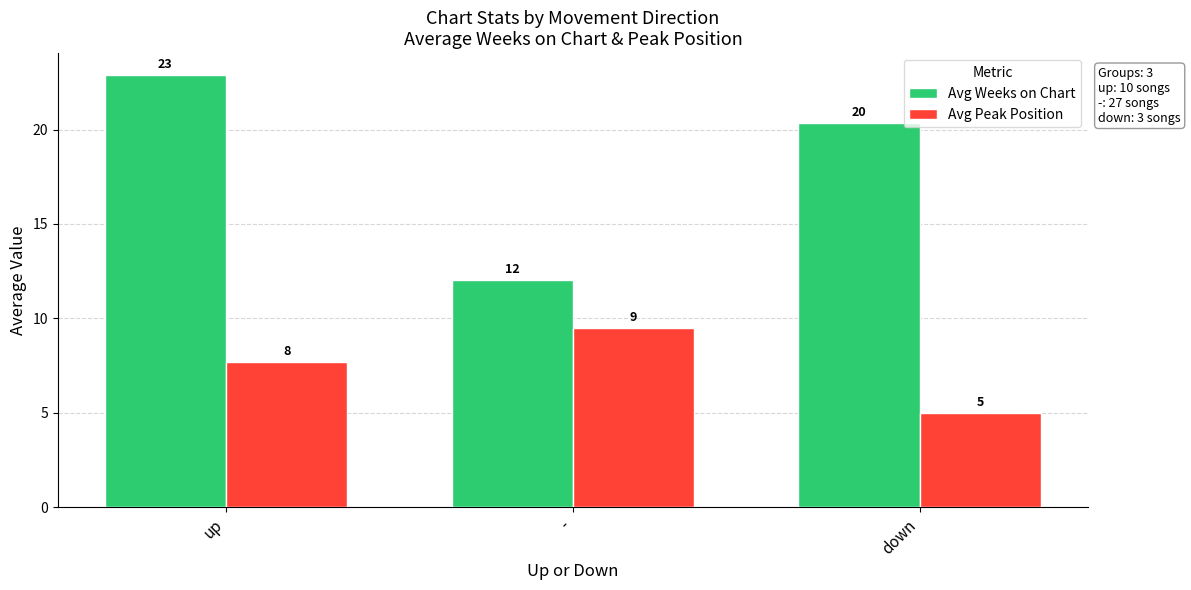

Which series has the widest spread of values?

Avg Weeks on Chart